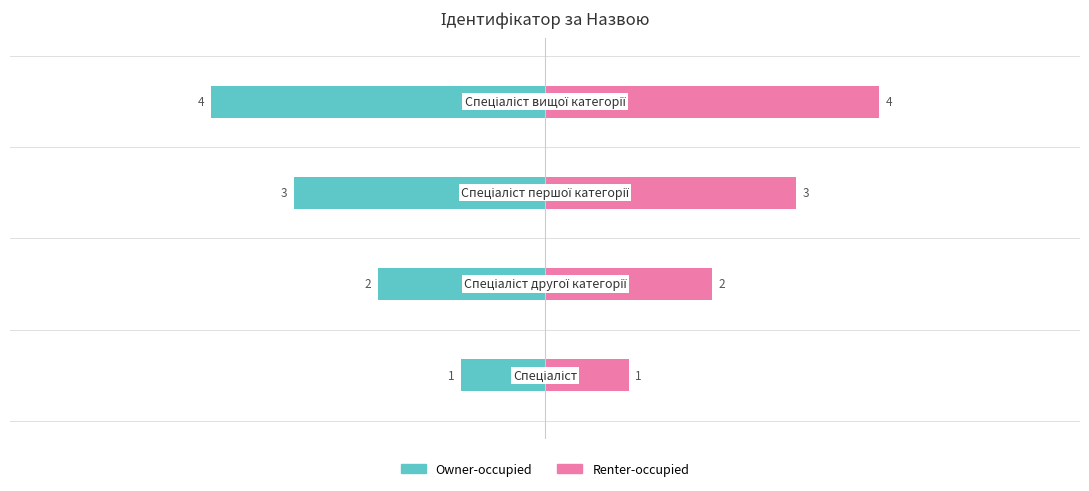

Which series changed the most between 2 and 3?

Owner-occupied